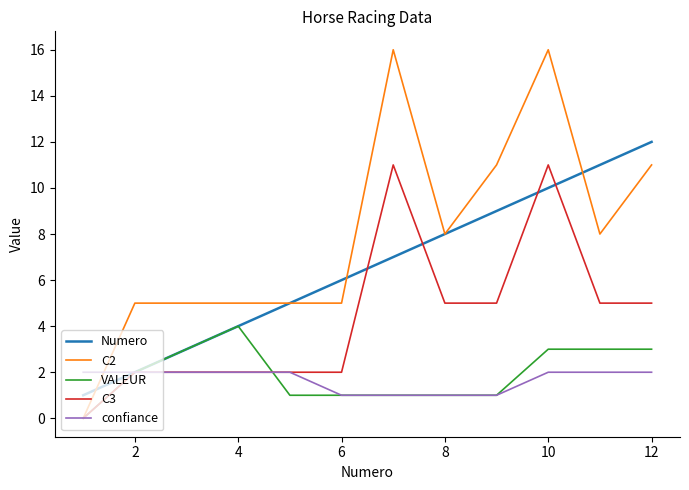

Which series has the largest range (max minus min)?

C2